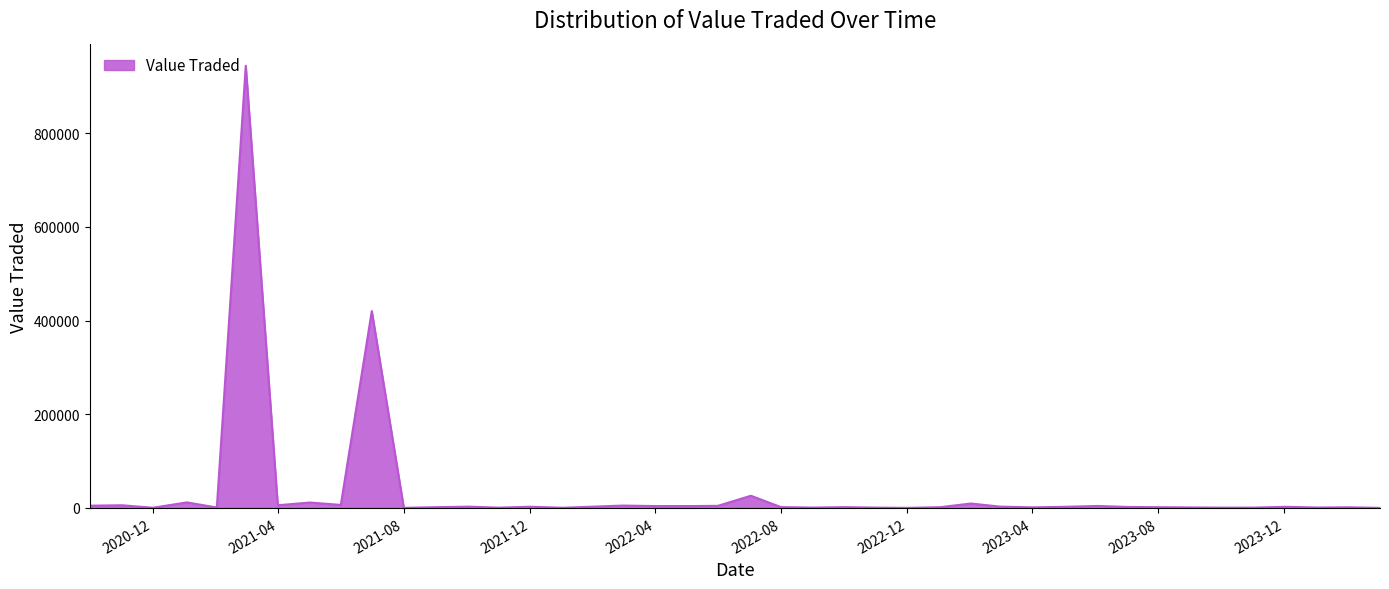

What is the greatest value displayed?

943644